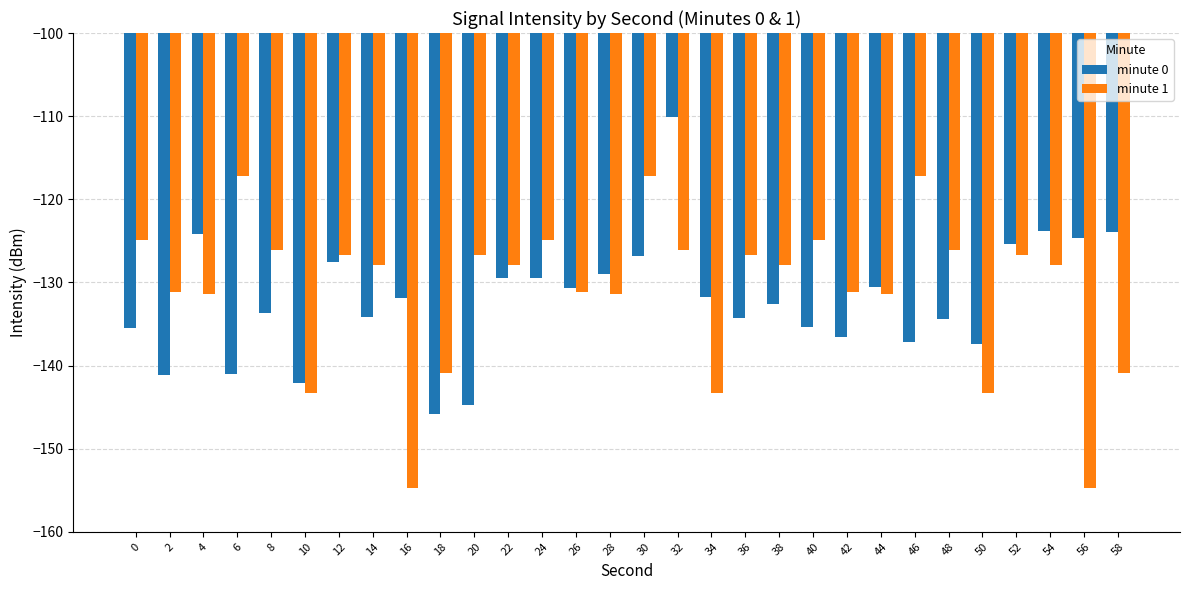

What is the average value of the minute 1 series?

-131.1